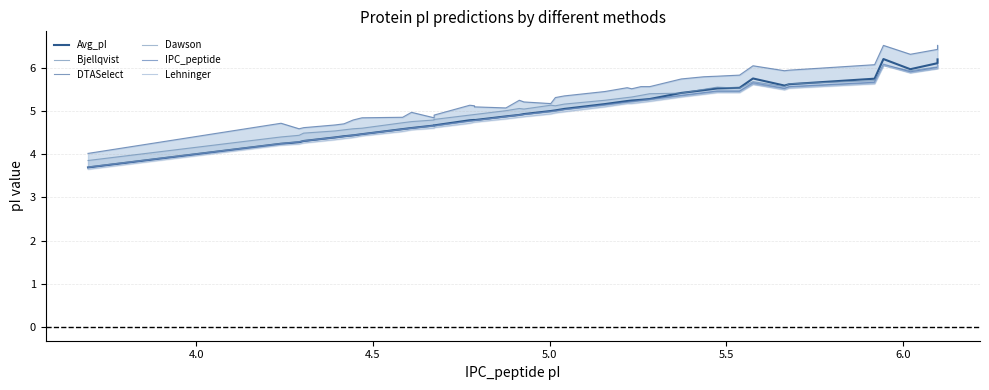

What is the average value of the Bjellqvist series?

5.1